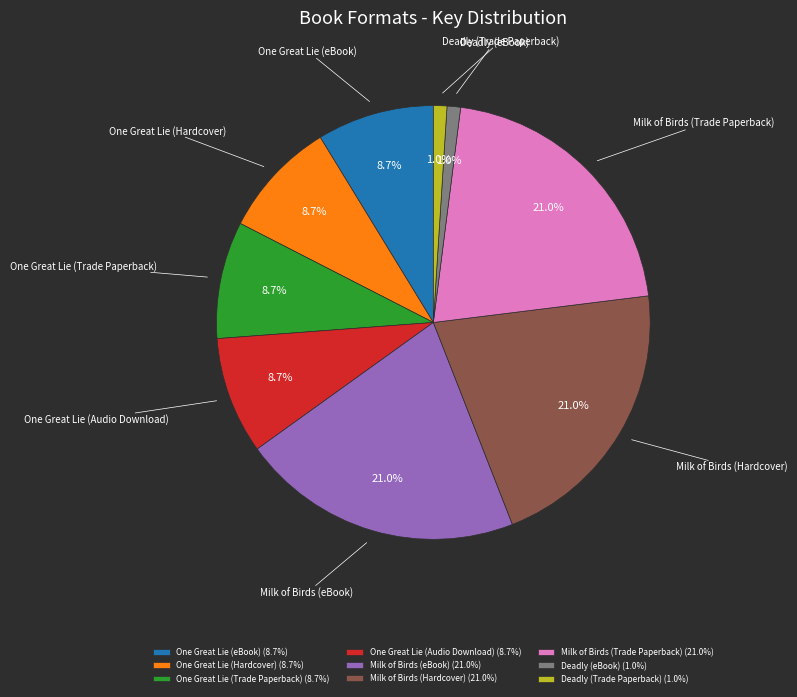

Is it true that Deadly (Trade Paperback) is 1% of the pie?

True